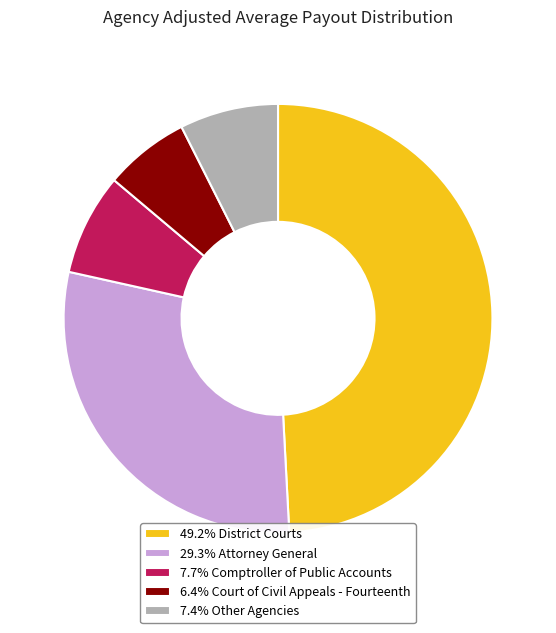

Does any single category account for the majority?

No